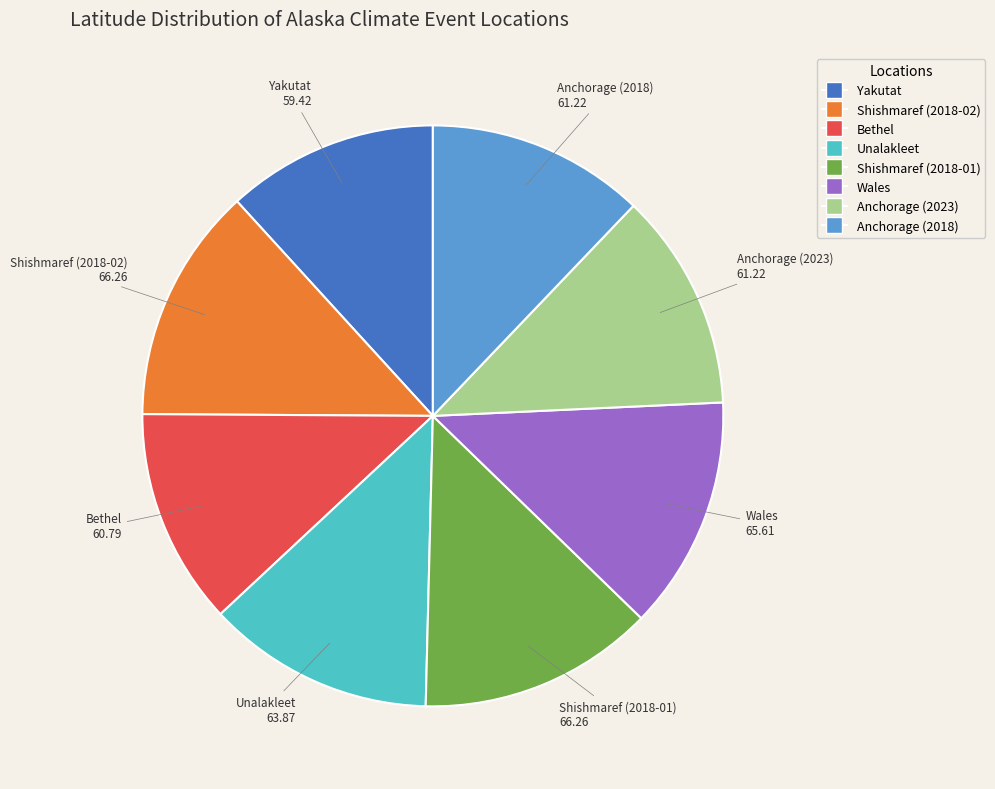

Count the number of slices in the pie.

8